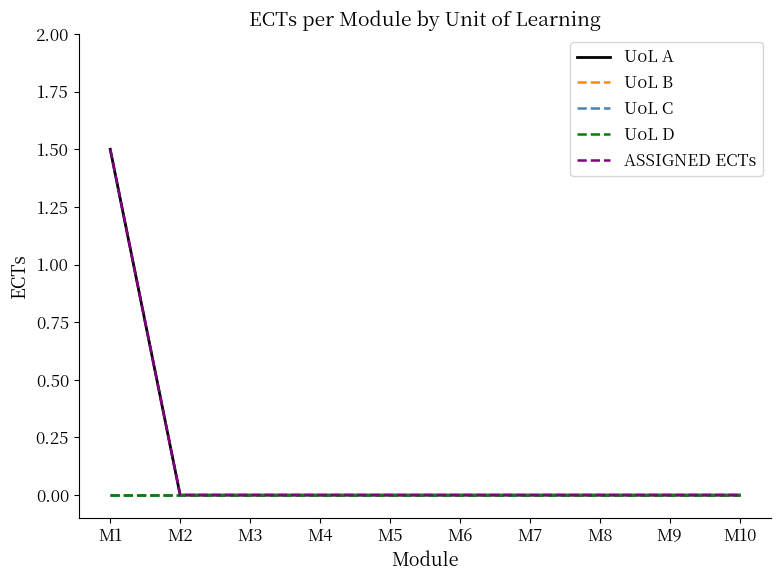

Is this an area chart (filled region under the line)?

No